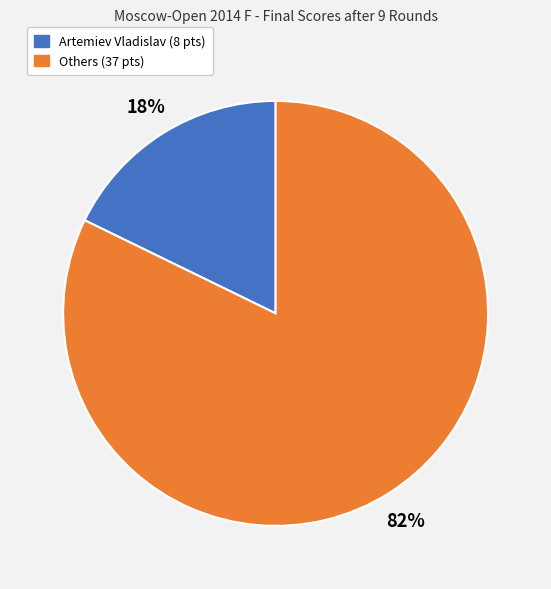

To the nearest percent, what is the average slice percentage?

50%